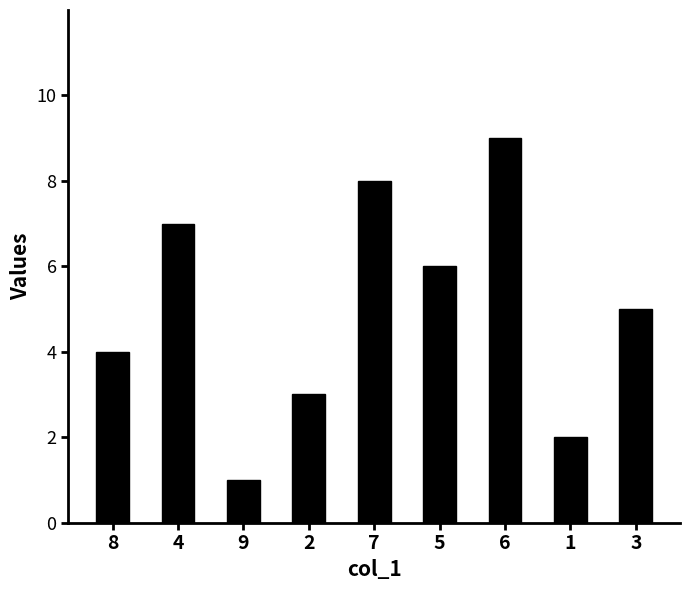

Approximately how many times larger is the value at 7 compared to 5?

1.3